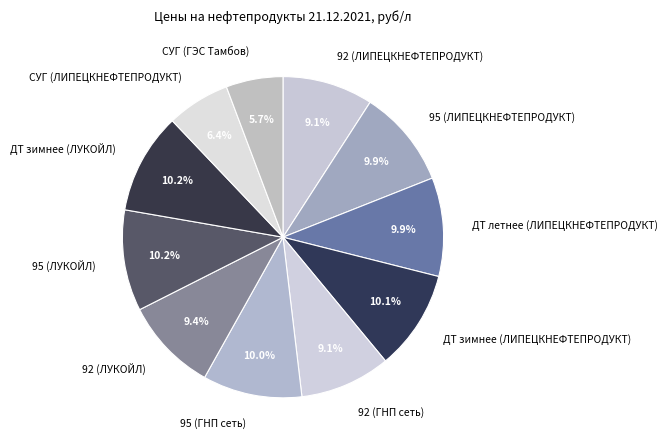

Which has a higher value, 95 (ЛУКОЙЛ) or СУГ (ГЭС Тамбов)?

95 (ЛУКОЙЛ)